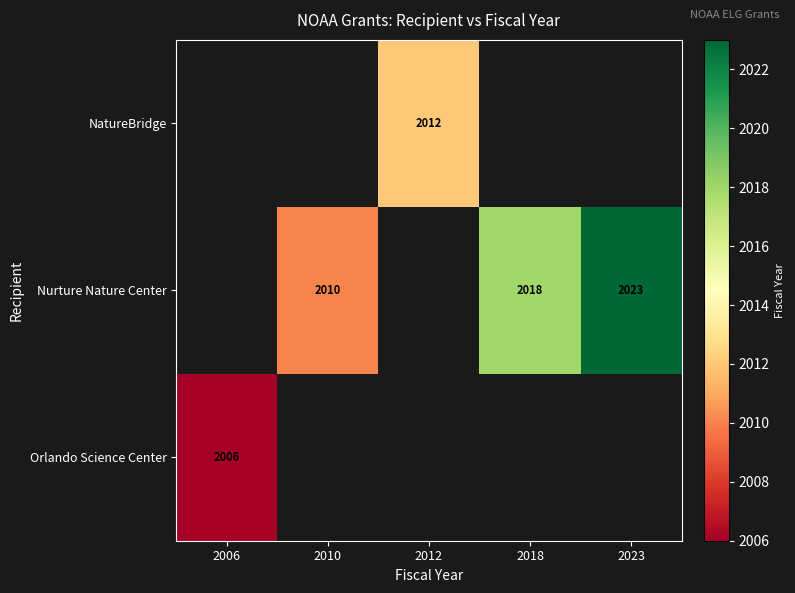

True or false: Nurture Nature Center has a value of 2010 at 2010.

True